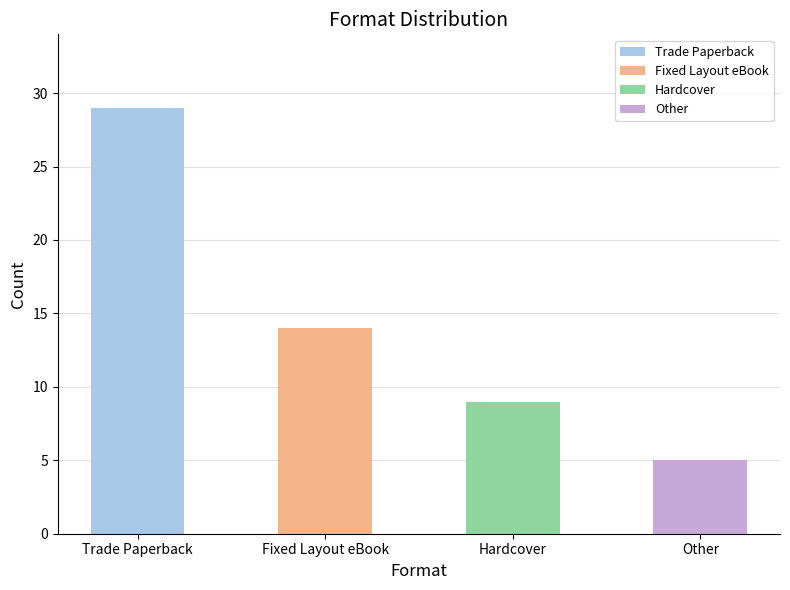

What is the value of the 1st bar from the left?

29